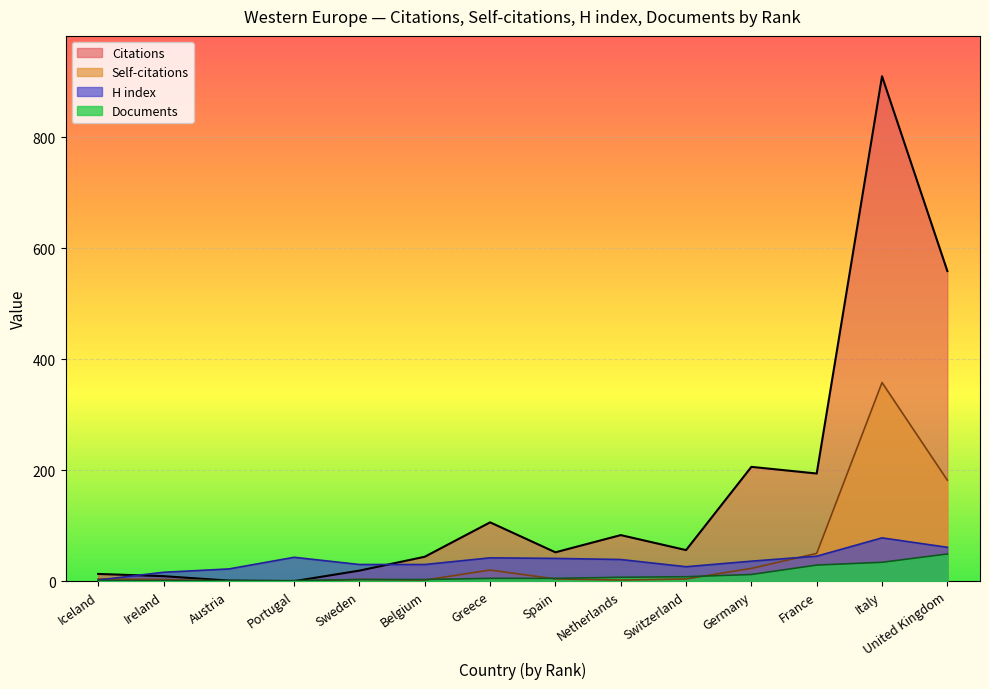

List the labels in order of Self-citations value, largest first.

Italy, United Kingdom, France, Germany, Greece, Iceland, Spain, Switzerland, Ireland, Sweden, Belgium, Netherlands, Austria, Portugal